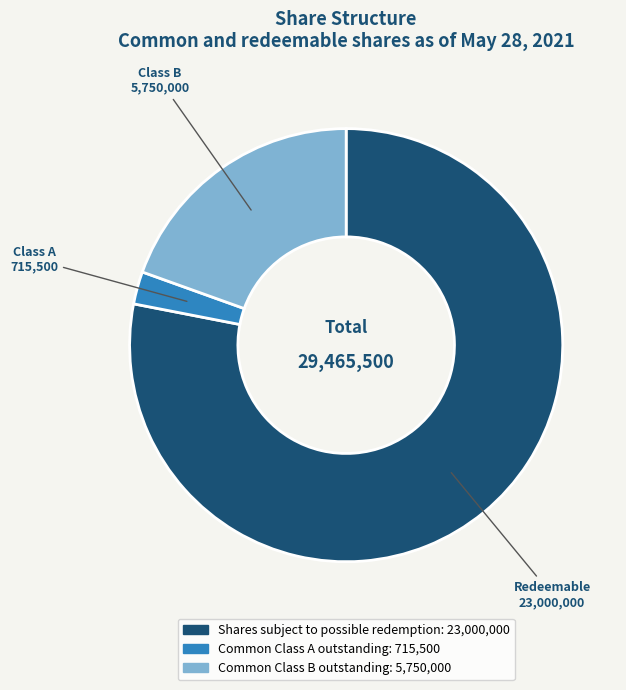

What is the ratio of the value at Common Class B outstanding to the value at Common Class A outstanding?

8.0